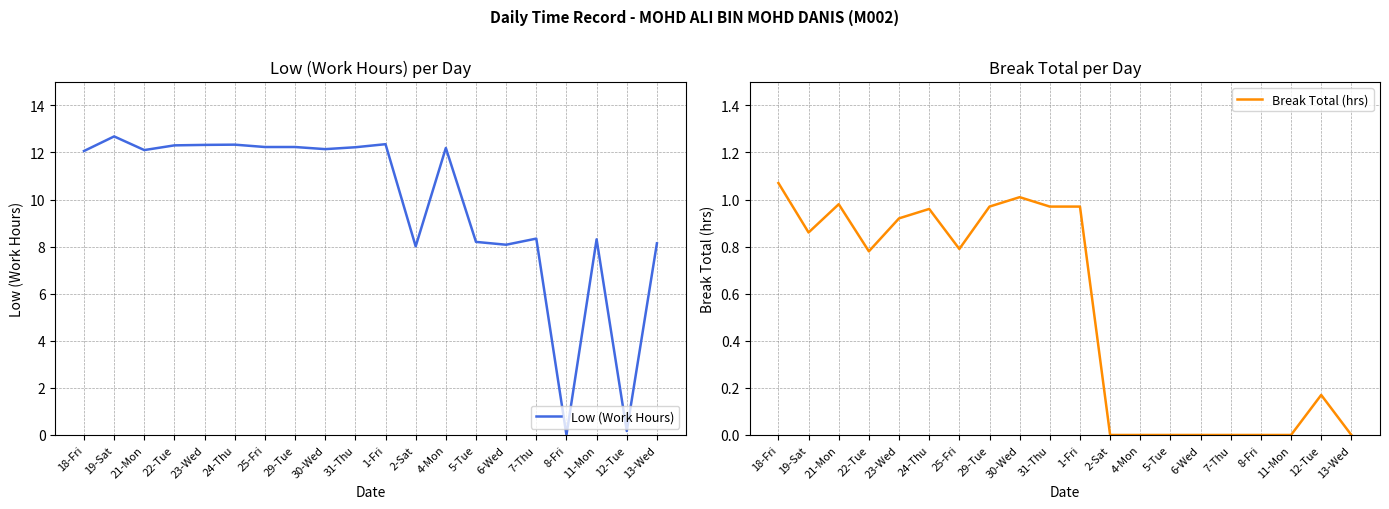

Is the value of Break Total (hrs) at 4-Mon greater than the value of Low (Work Hours) at 5-Tue?

No